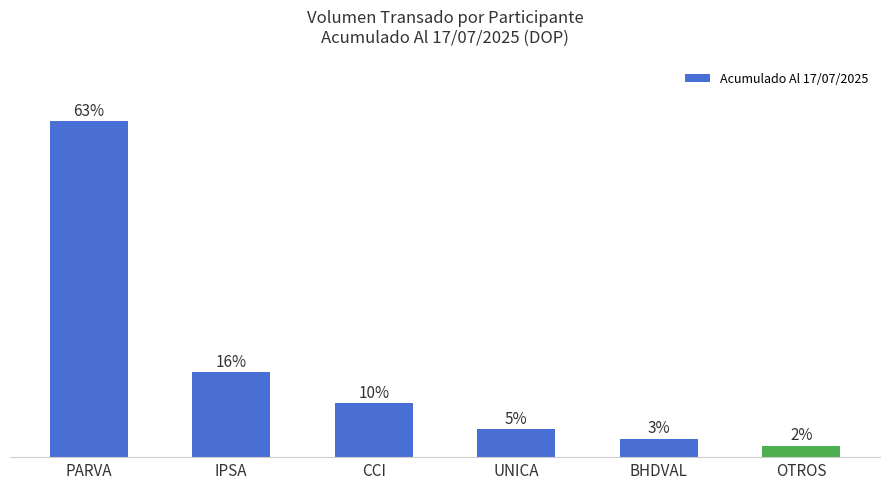

Does the chart contain any negative values?

No